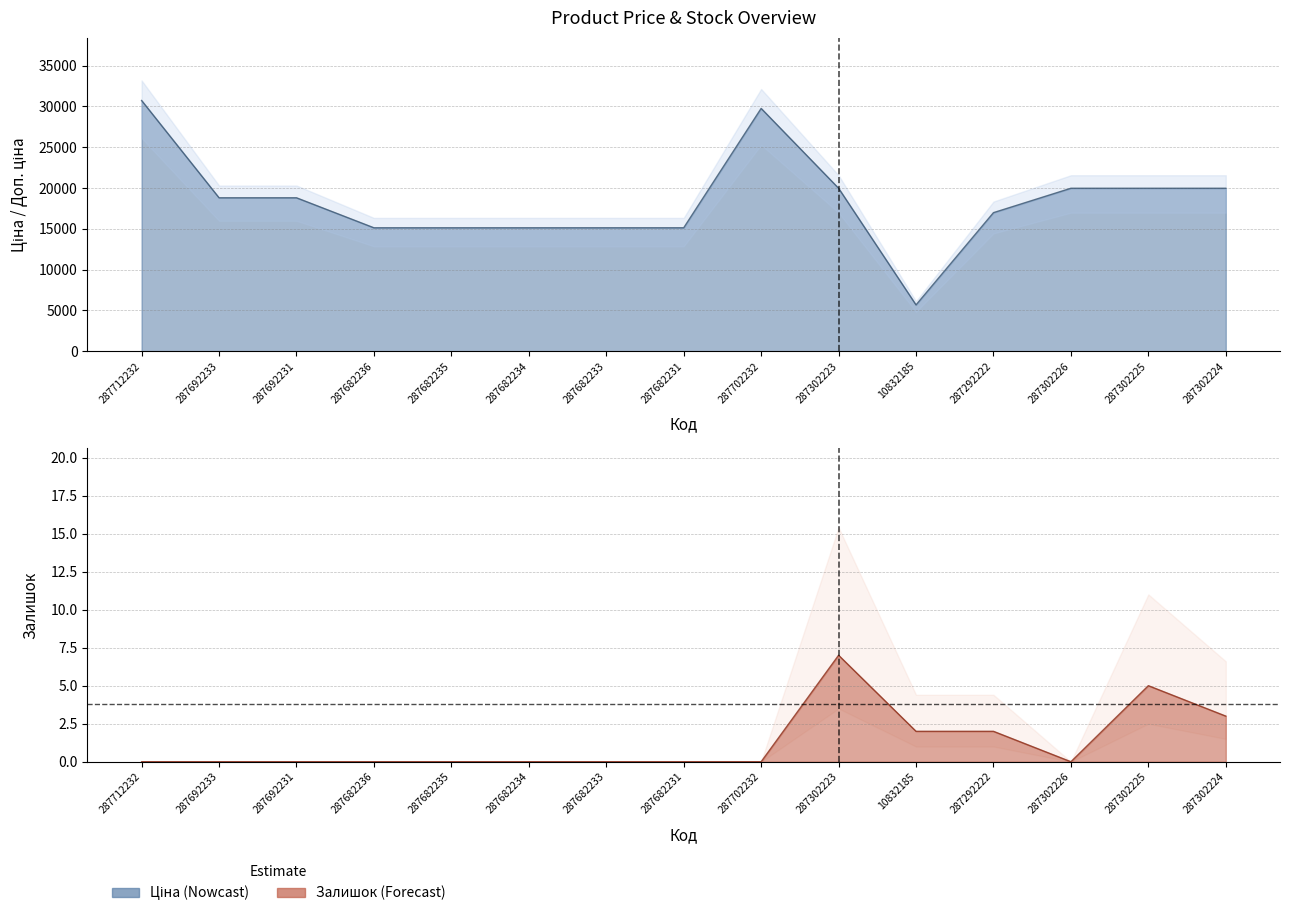

List the series in order of their overall mean, highest first.

Ціна, Залишок